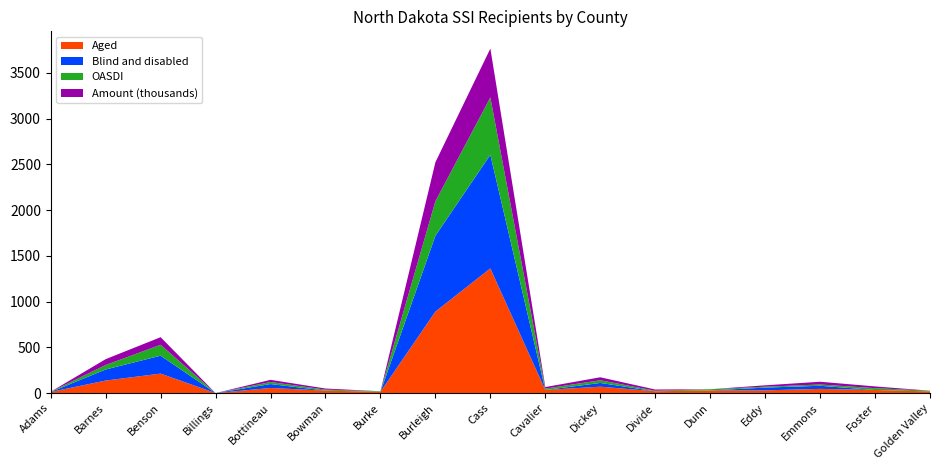

Reading right to left, extract all data points from this chart.

Aged: 18	34	46	30	29	20	70	34	1363	891	14	27	56	0	213	137	12
Blind and disabled: 0	0	34	30	0	0	41	0	1242	829	0	0	43	0	196	121	0
OASDI: 8	20	14	10	13	6	29	15	627	377	6	11	22	0	119	49	3
Amount (thousands): 0	19	30	15	0	13	33	17	534	426	0	12	24	0	83	64	0